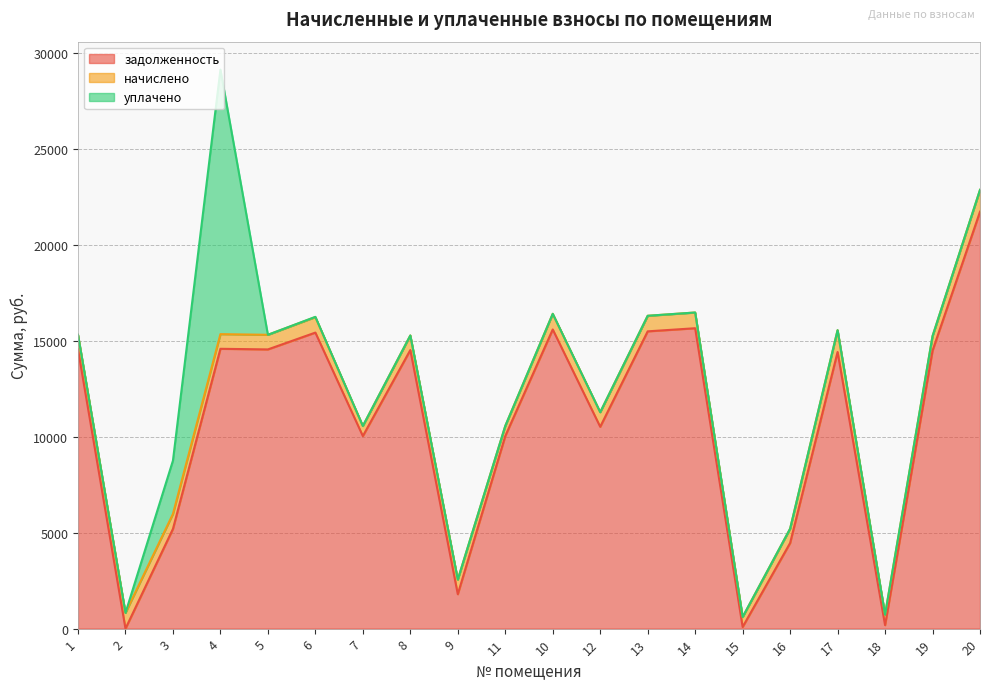

Is the value of уплачено at 6 greater than the value of задолженность at 2?

Yes